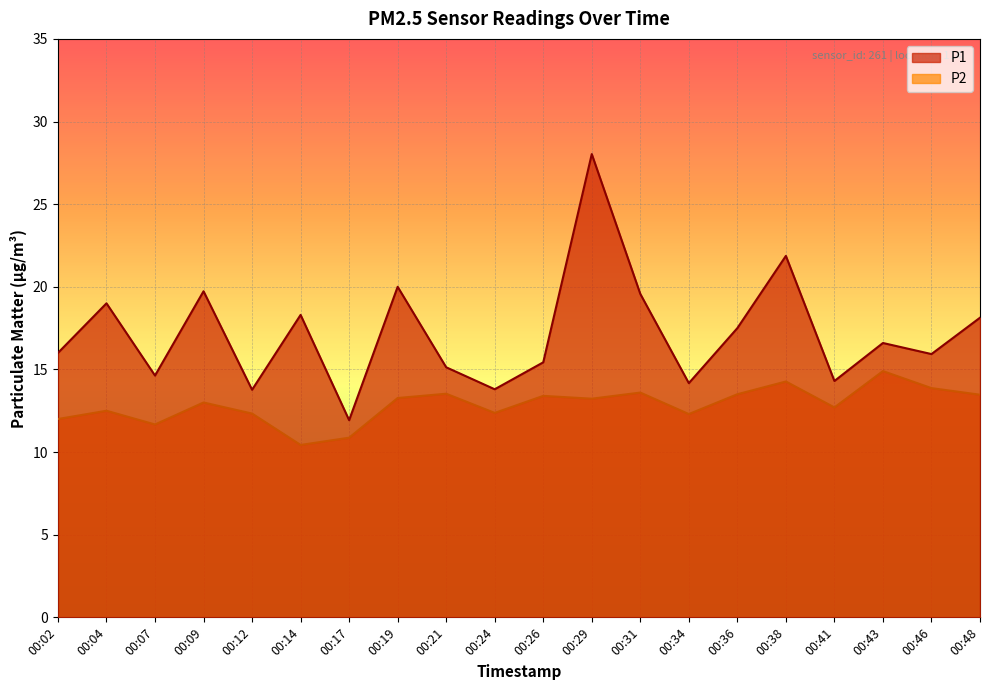

What are all the series names shown in the legend?

P1, P2